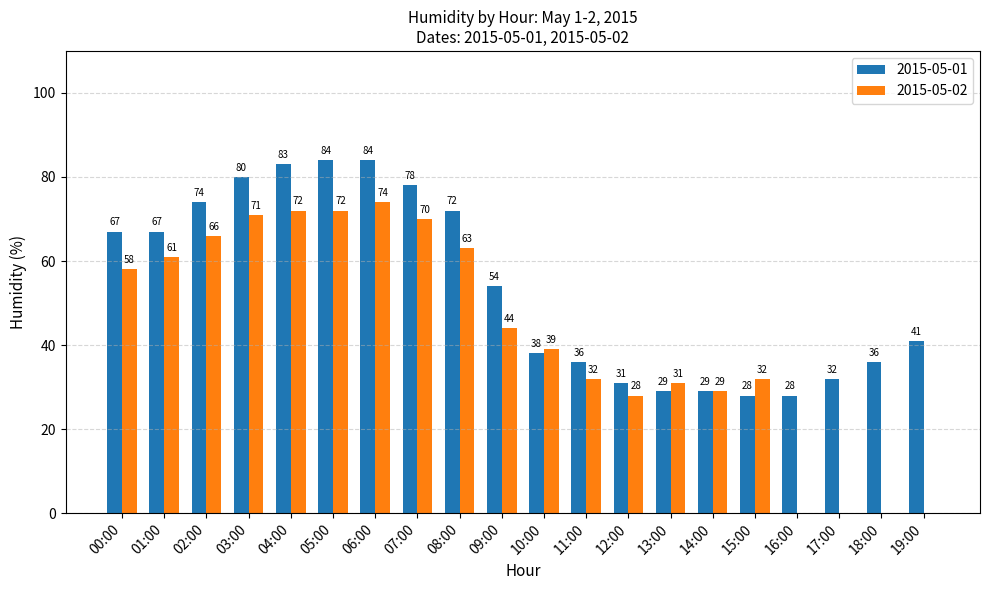

Reading left to right, what are all the values shown in this chart?

2015-05-01: 00:00=67	01:00=67	02:00=74	03:00=80	04:00=83	05:00=84	06:00=84	07:00=78	08:00=72	09:00=54	10:00=38	11:00=36	12:00=31	13:00=29	14:00=29	15:00=28	16:00=28	17:00=32	18:00=36	19:00=41
2015-05-02: 00:00=58	01:00=61	02:00=66	03:00=71	04:00=72	05:00=72	06:00=74	07:00=70	08:00=63	09:00=44	10:00=39	11:00=32	12:00=28	13:00=31	14:00=29	15:00=32	16:00=0	17:00=0	18:00=0	19:00=0